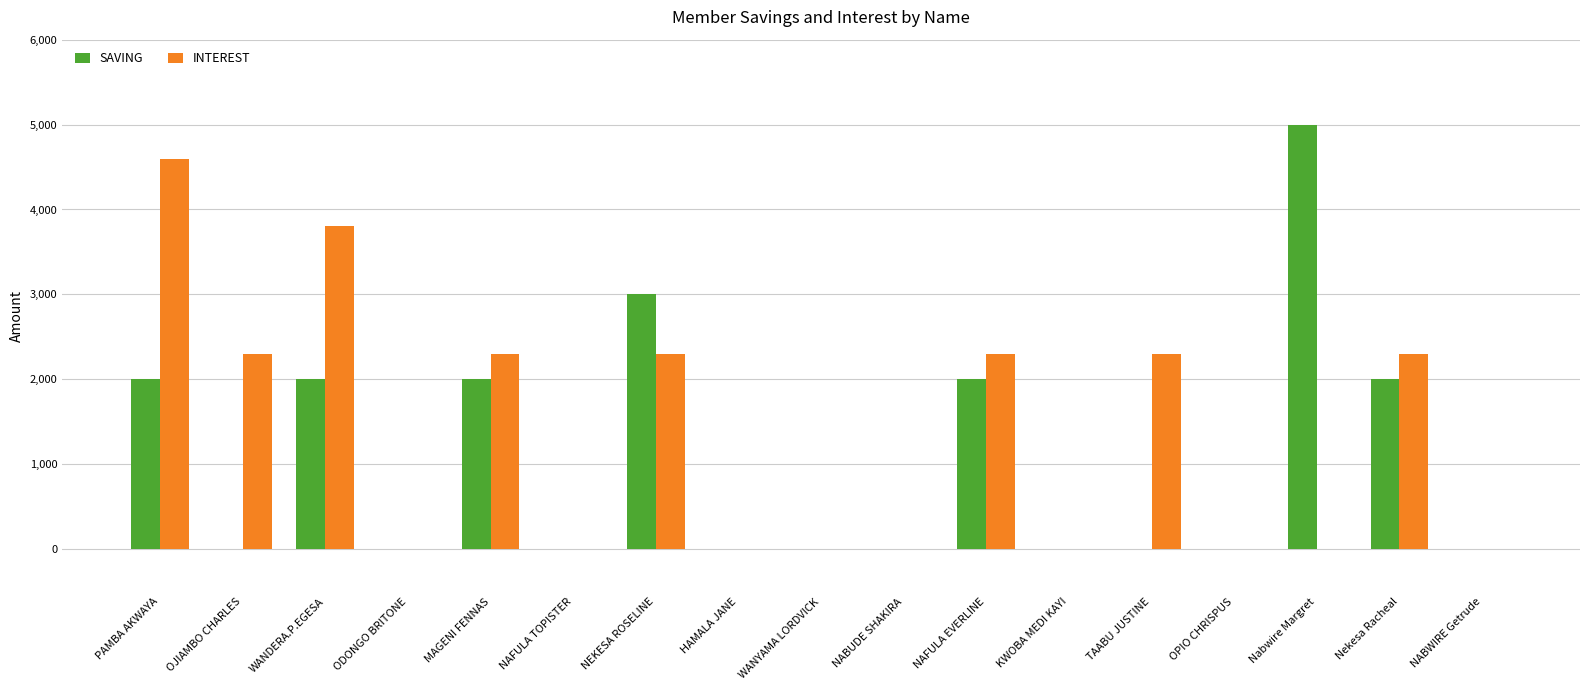

Which category has the highest value across all series?

Nabwire Margret